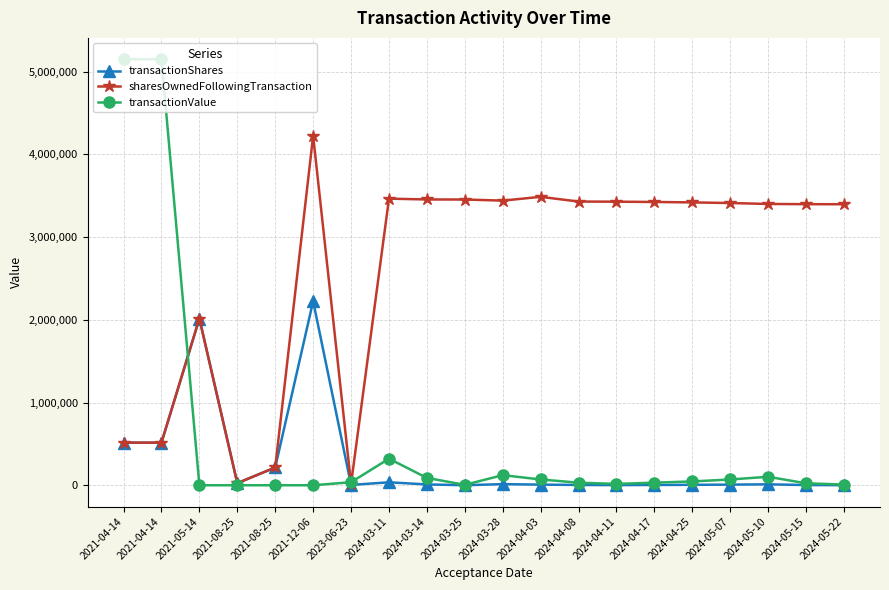

Where does the transactionValue series first go above 36621?

2021-04-14